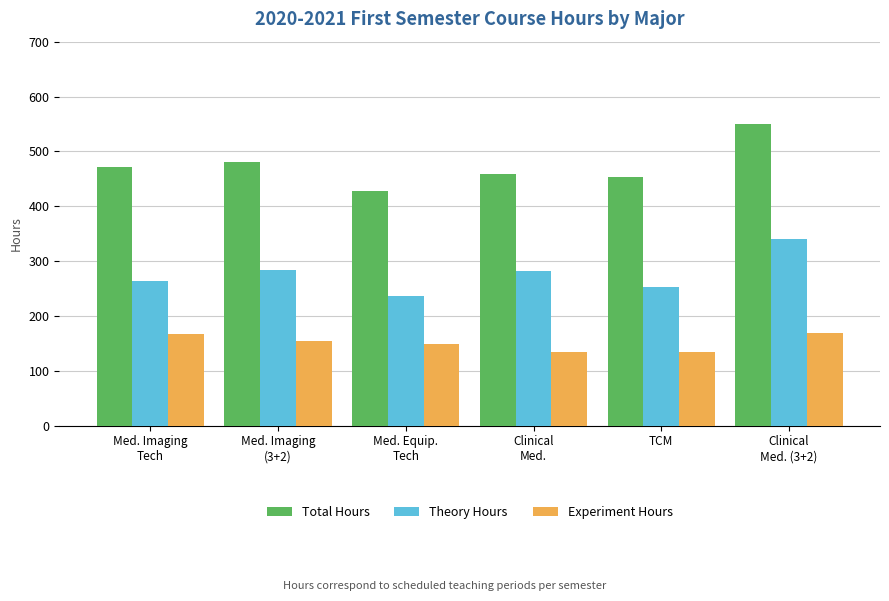

What is the total value across all series at Med. Imaging
(3+2)?

918